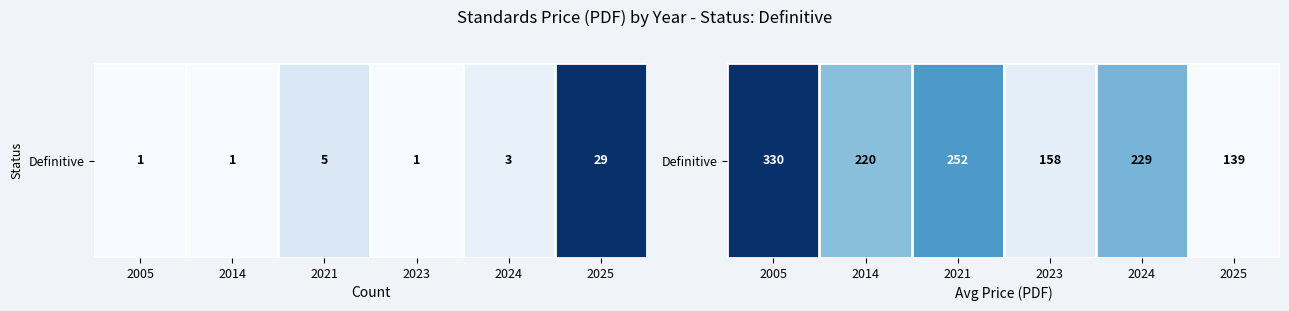

List the labels in order of value, smallest first.

2025, 2023, 2014, 2024, 2021, 2005